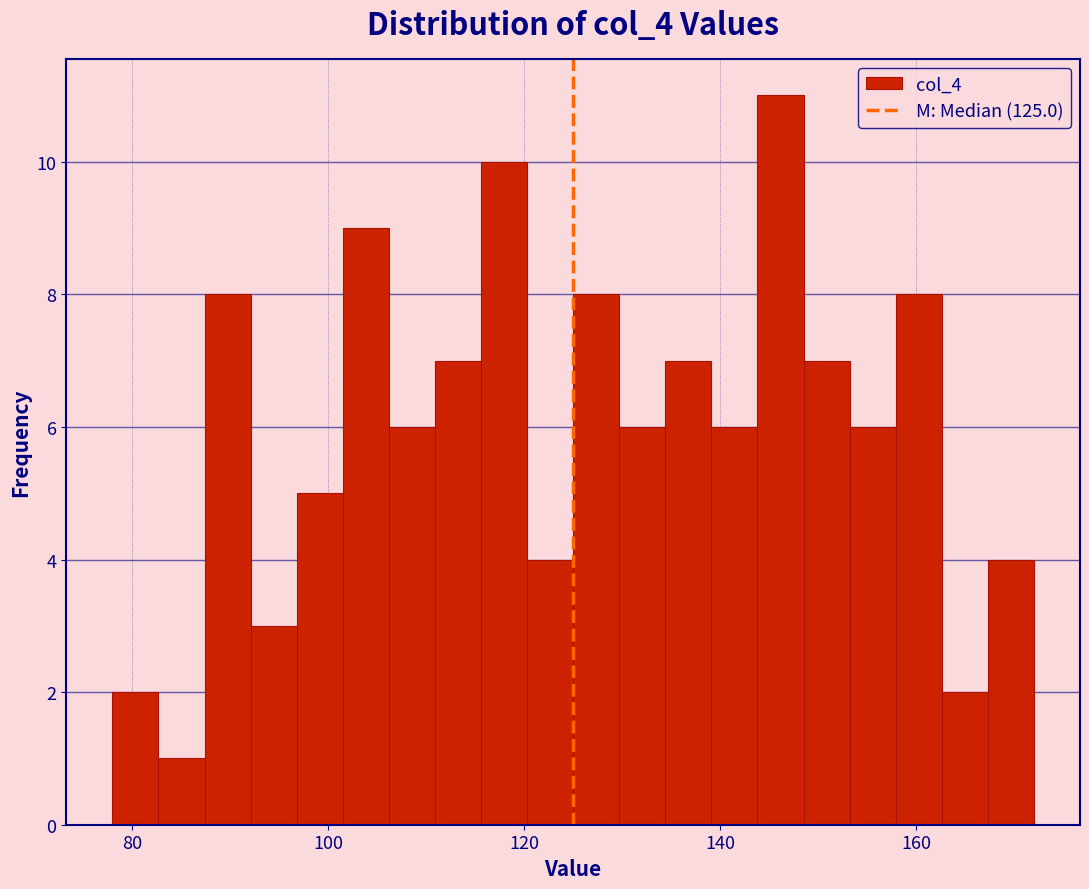

Around what value on the x-axis is the tallest bar? Give the approximate position of its centre, as read against the axis.

146